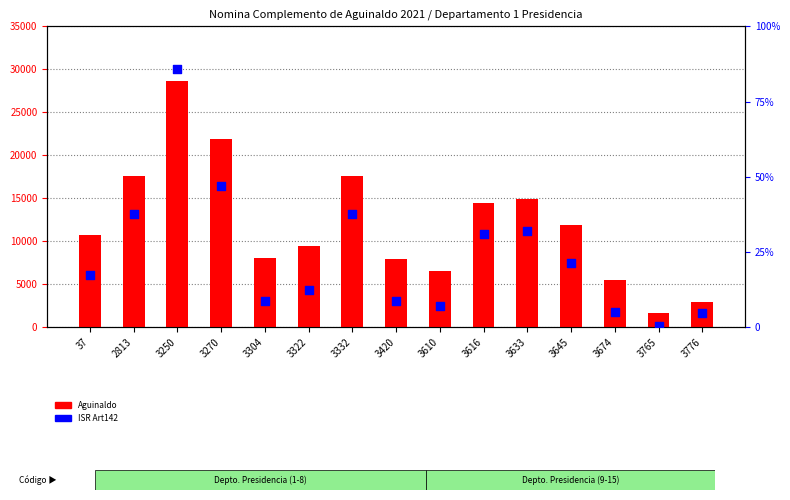

Which series has the largest total across all categories?

Aguinaldo